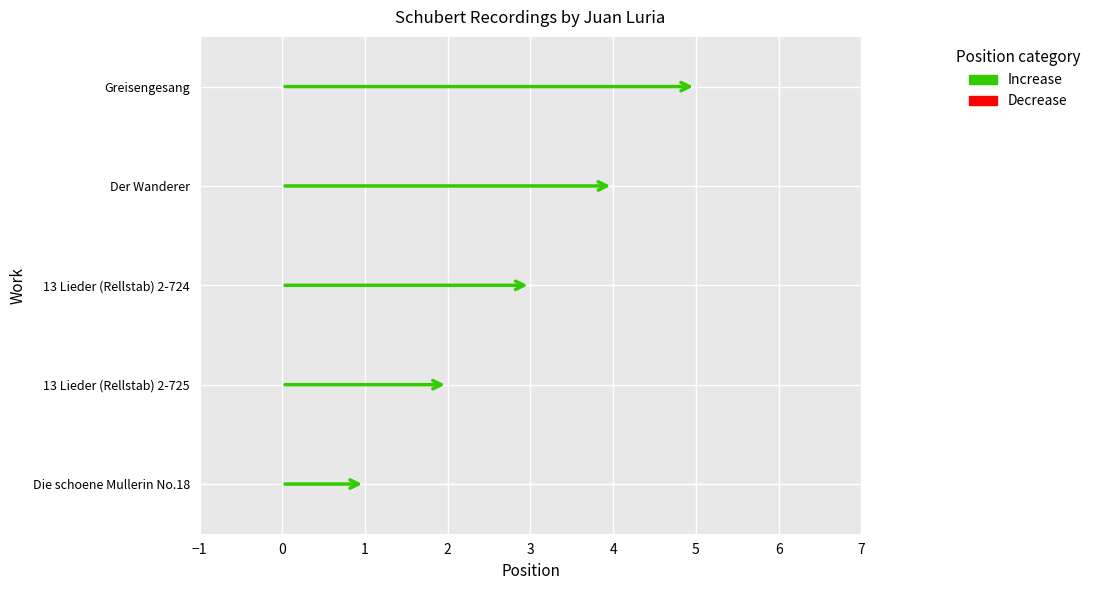

The value at 1906/01/13-14 is 8. True or false?

False